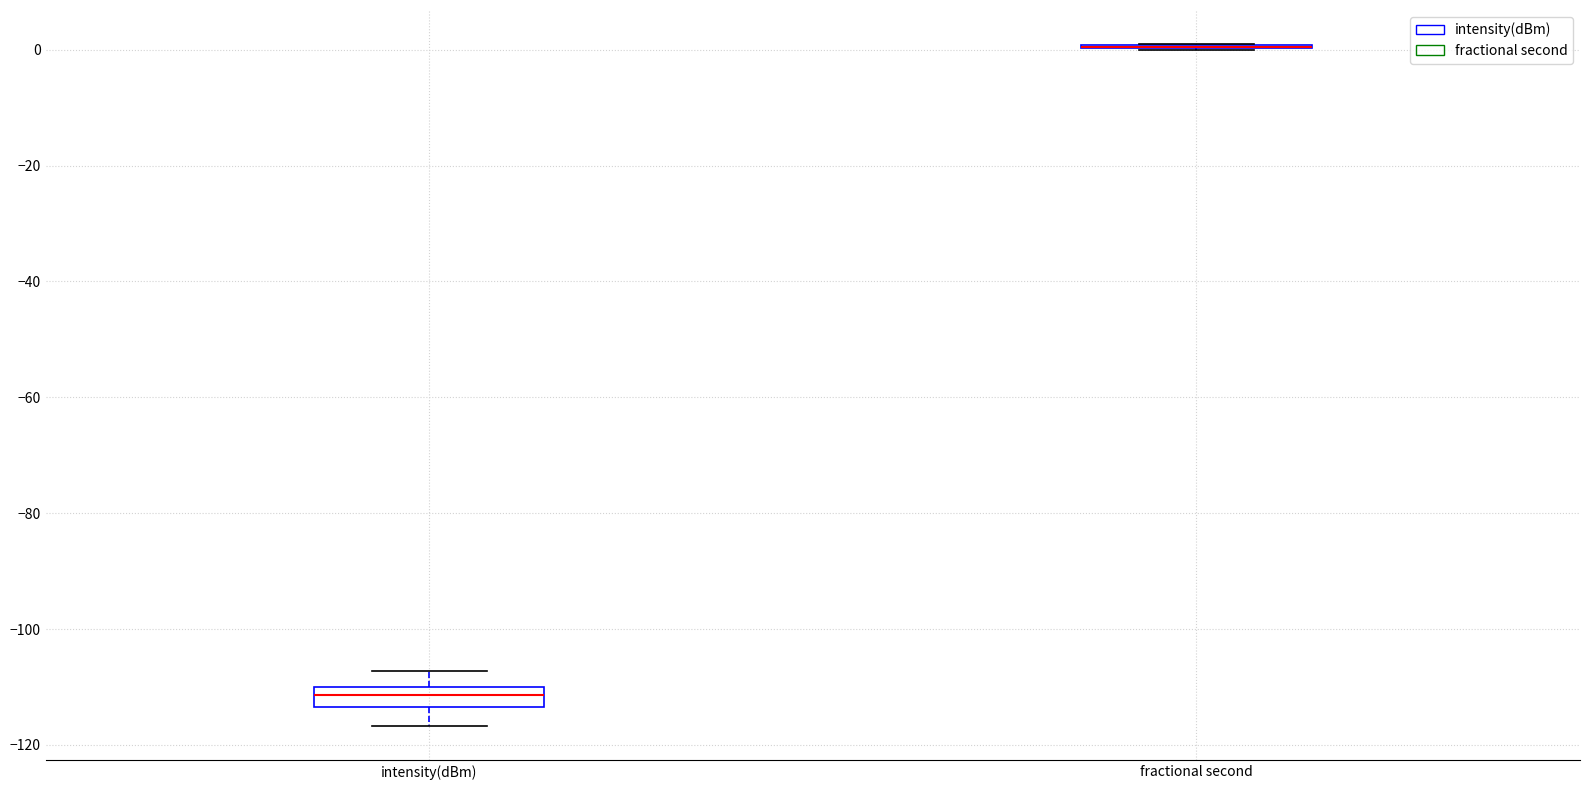

Comparing the boxes themselves (not the whiskers), which one is the tallest?

intensity(dBm)